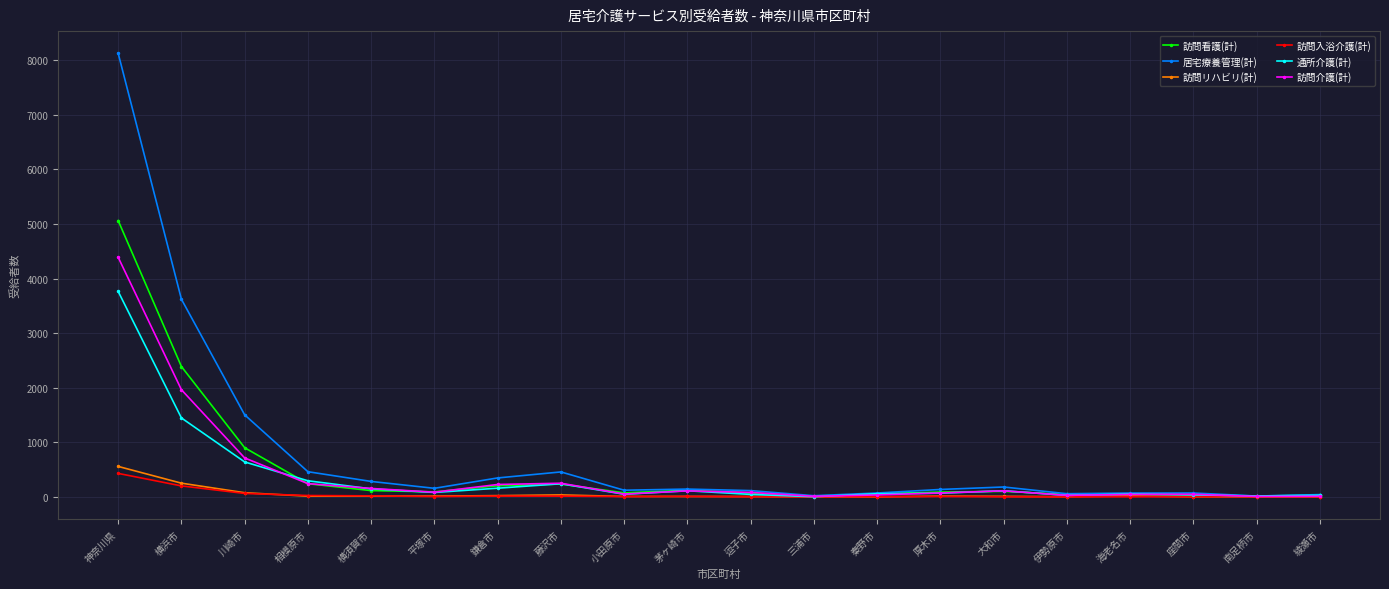

True or false: 居宅療養管理(計) has more than 0 points higher than both neighbors.

True